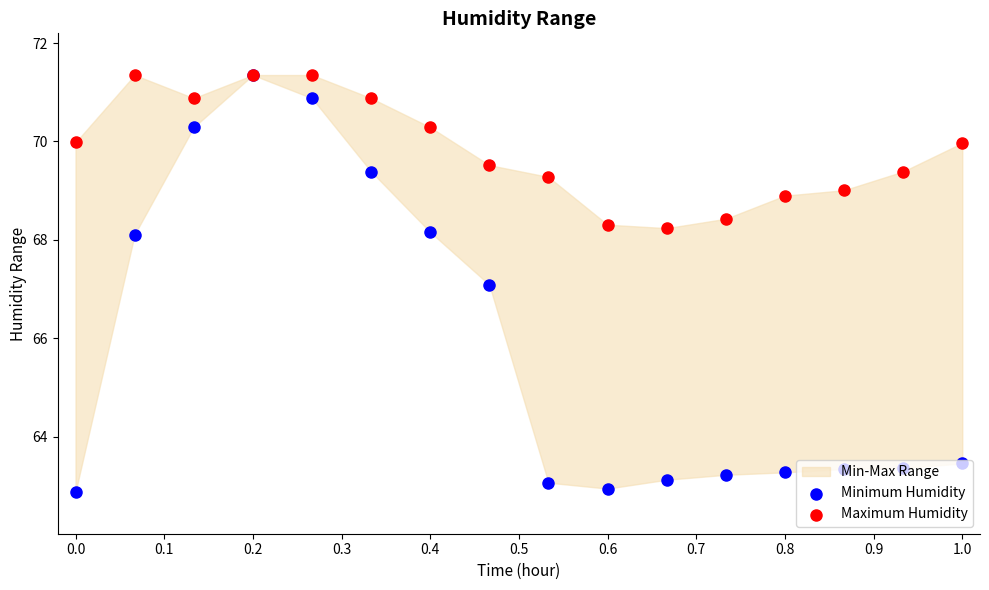

What is the total value across all series at 0.6?

131.3